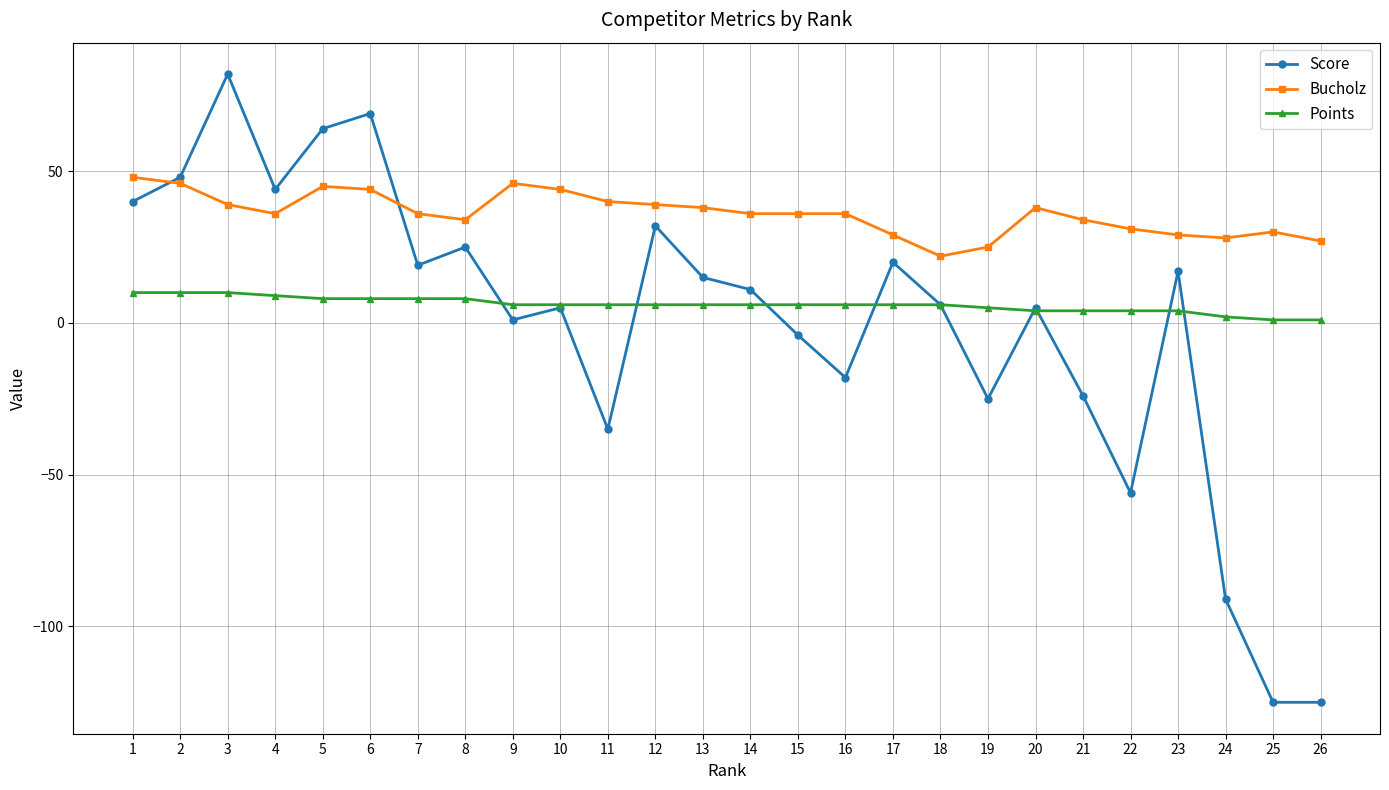

At which category does the chart reach its peak across all series?

3